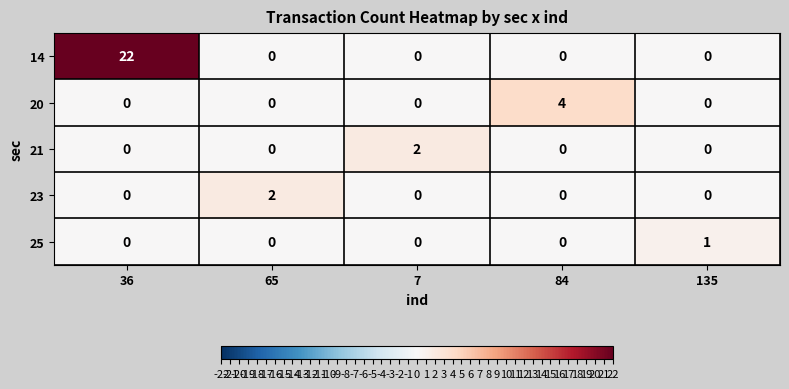

Is it true that 25 equals 0 at 7?

True